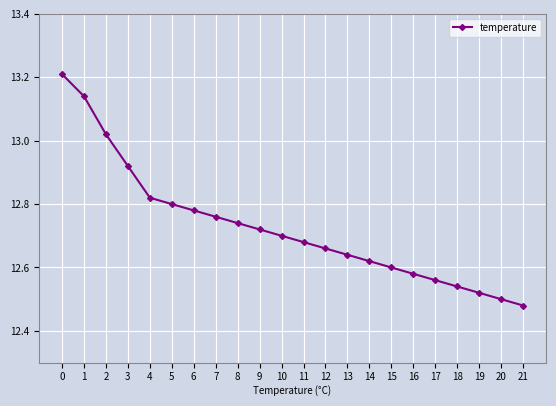

At which category does the chart reach its minimum across all series?

21